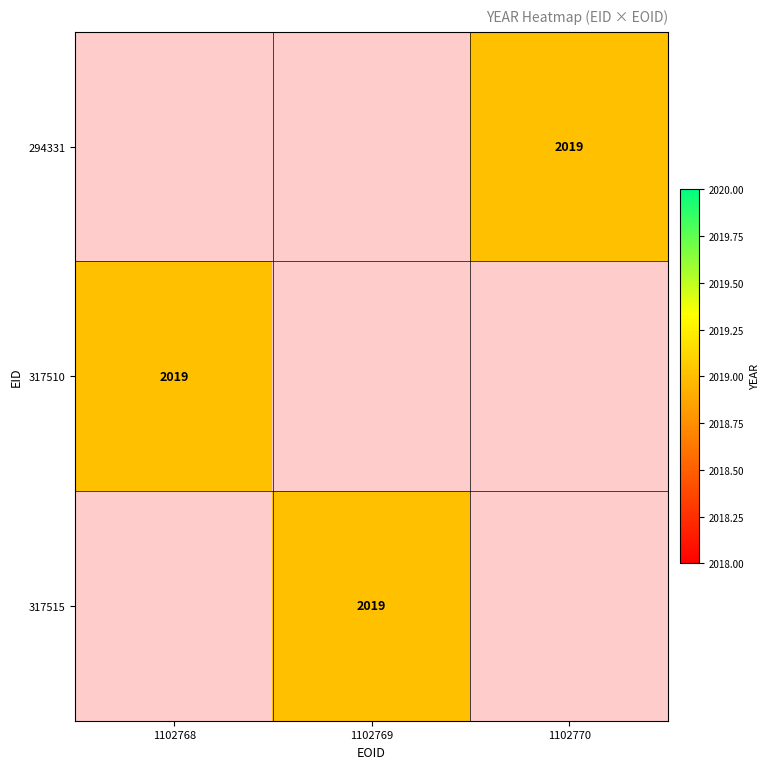

Rank the series by their maximum value, from highest to lowest.

294331, 317510, 317515